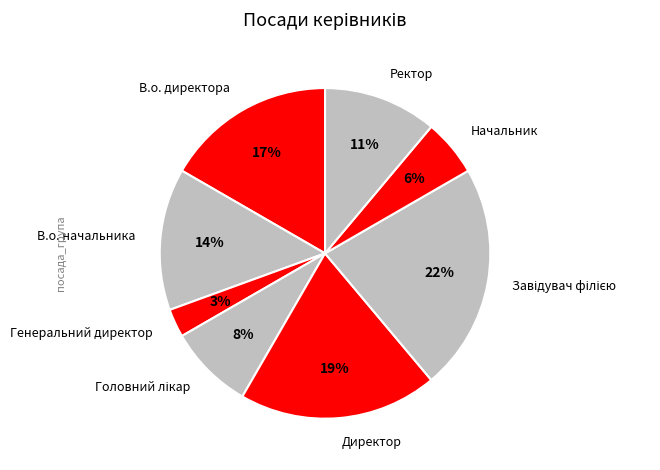

The Начальник slice represents 1% of the pie. True or false?

False